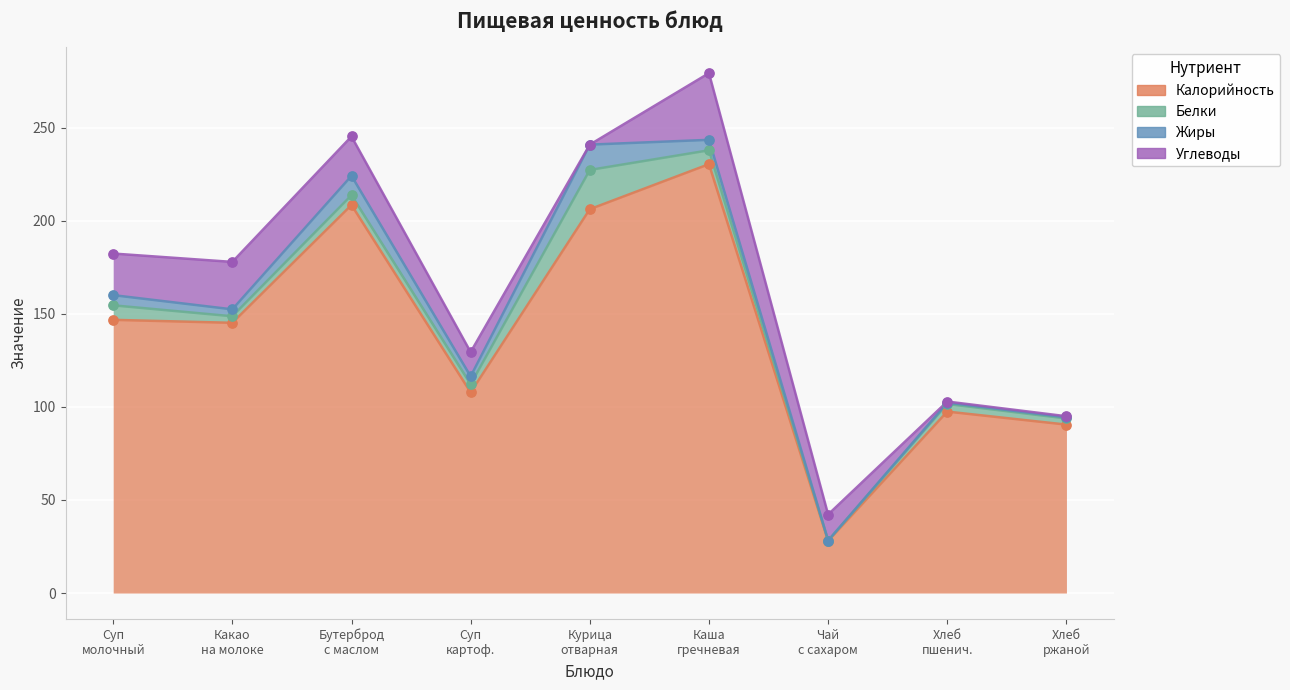

At how many categories does at least one series exceed 90?

8